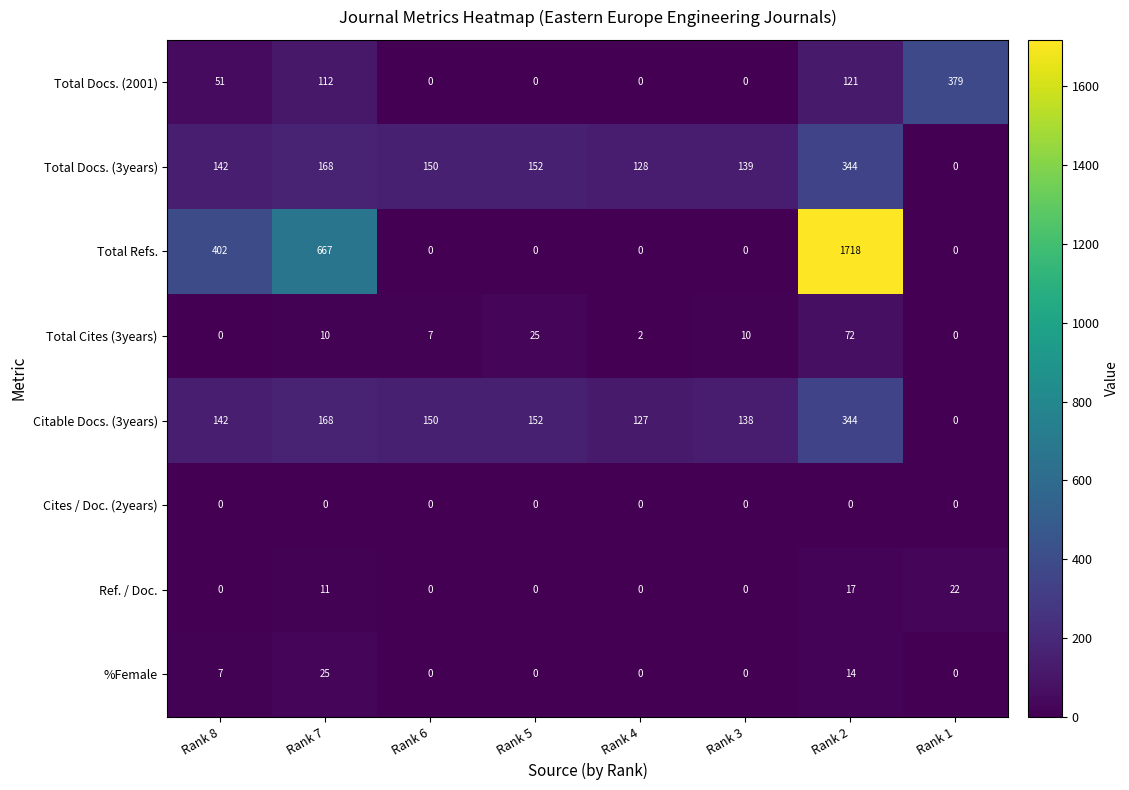

Rank the categories by Citable Docs. (3years) value from lowest to highest.

Rank 1, Rank 4, Rank 3, Rank 8, Rank 6, Rank 5, Rank 7, Rank 2